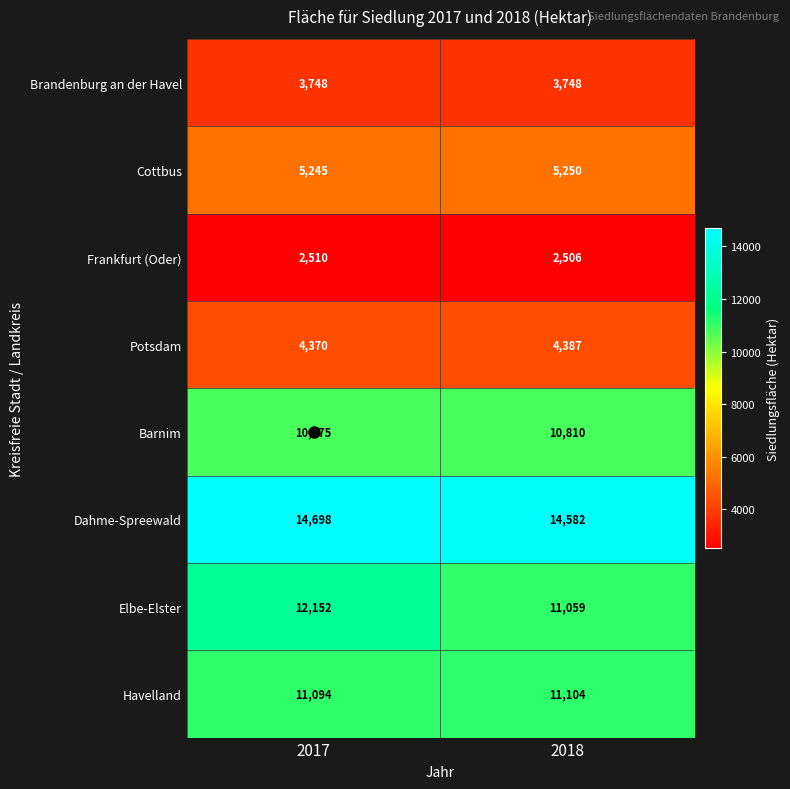

What is the sum of the Dahme-Spreewald values at 2017 and 2018?

29280